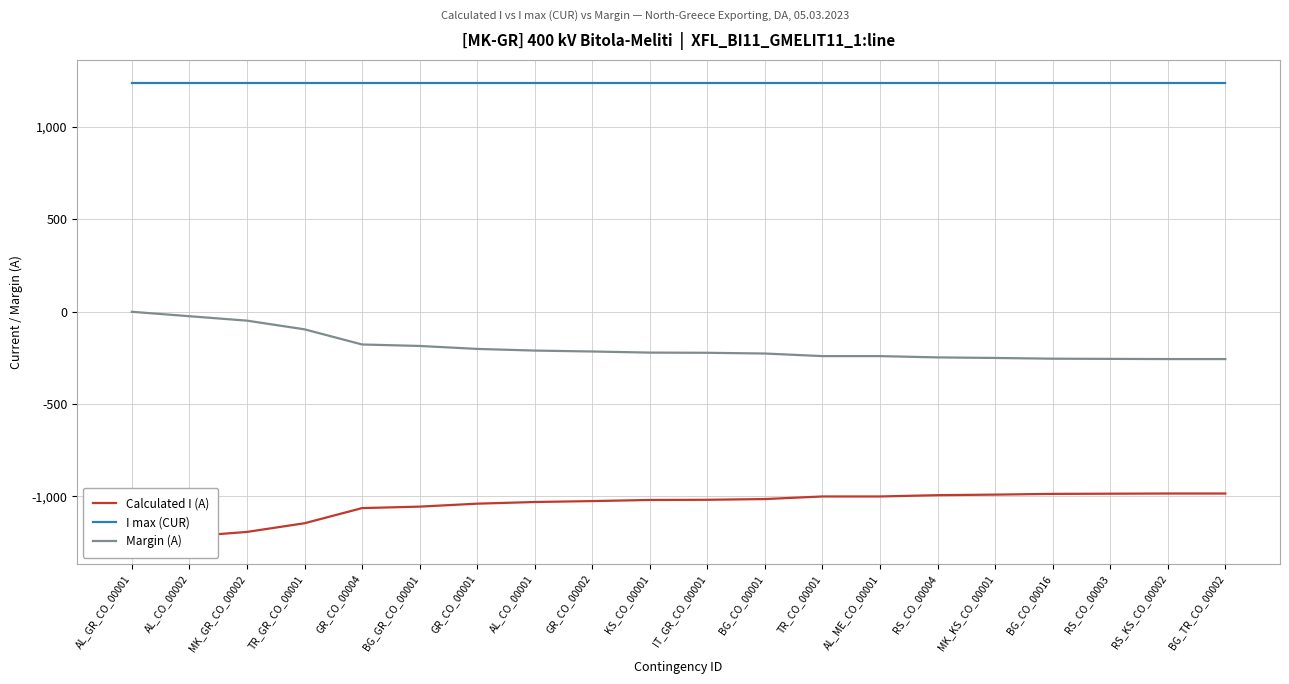

Where is Calculated I (A) nearest to the value -1112?

TR_GR_CO_00001